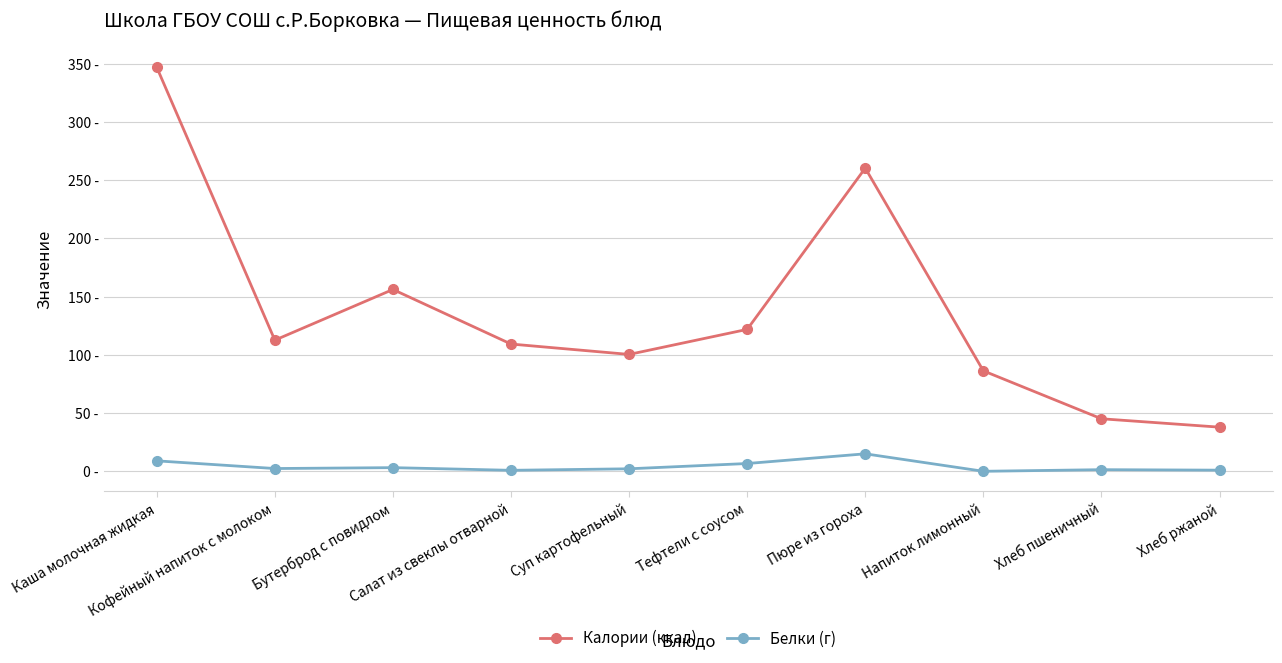

What are all the series names shown in the legend?

Калории (ккал), Белки (г)